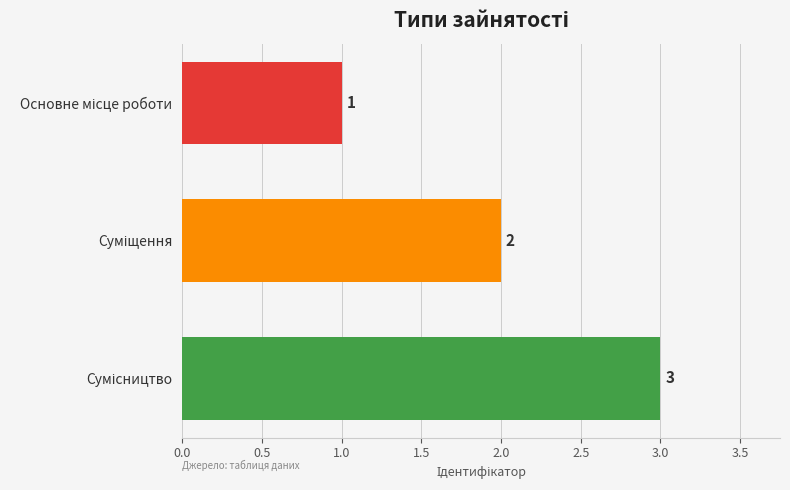

Count the values in the range 1 to 3.

3